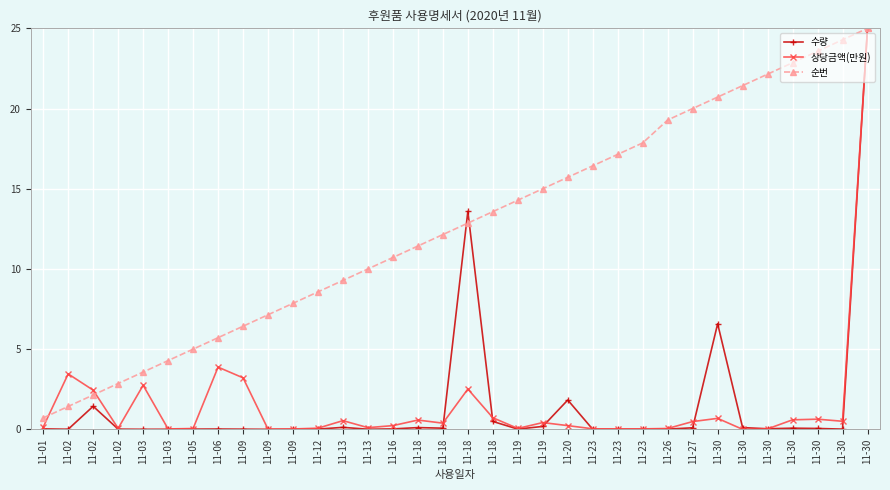

The value of 순번 at 11-30 is 21.4. True or false?

True